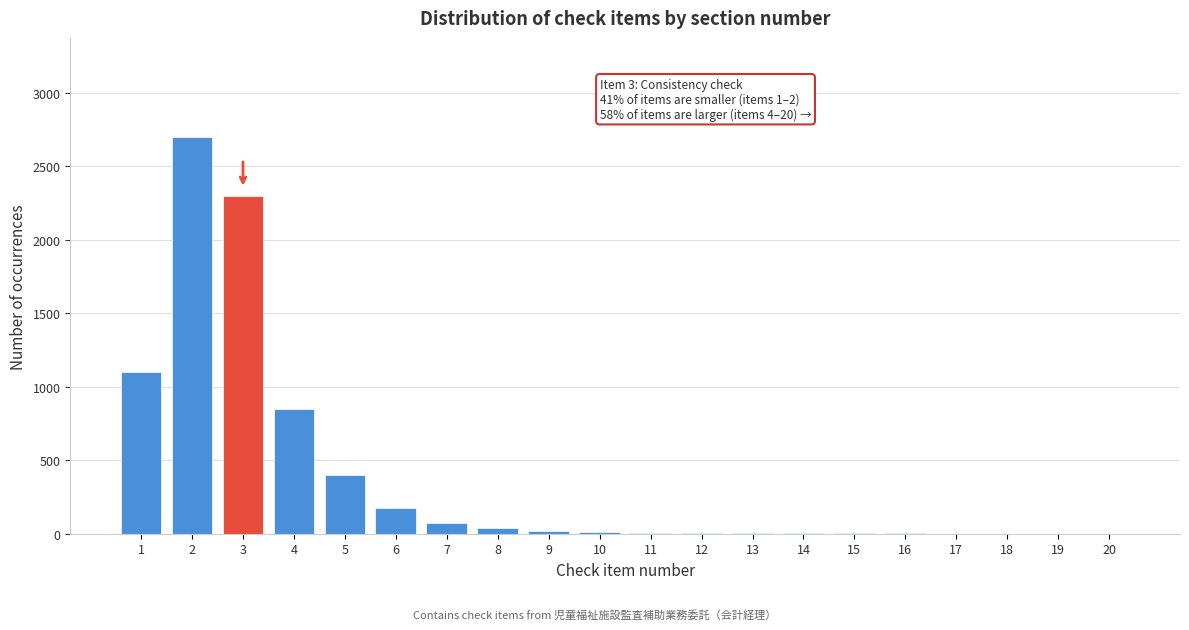

What is the ratio of the value at 2 to the value at 4?

3.2